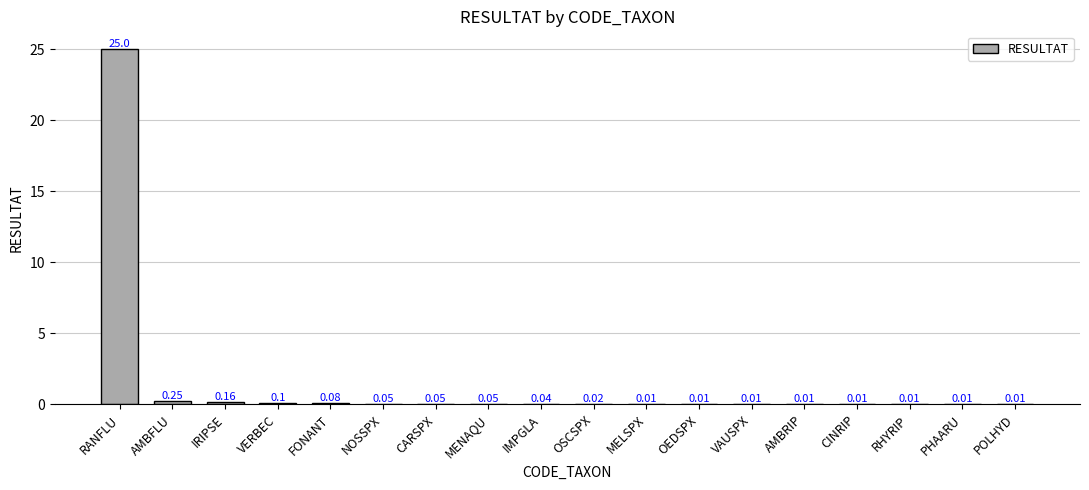

Between AMBRIP and IMPGLA, which is larger?

IMPGLA